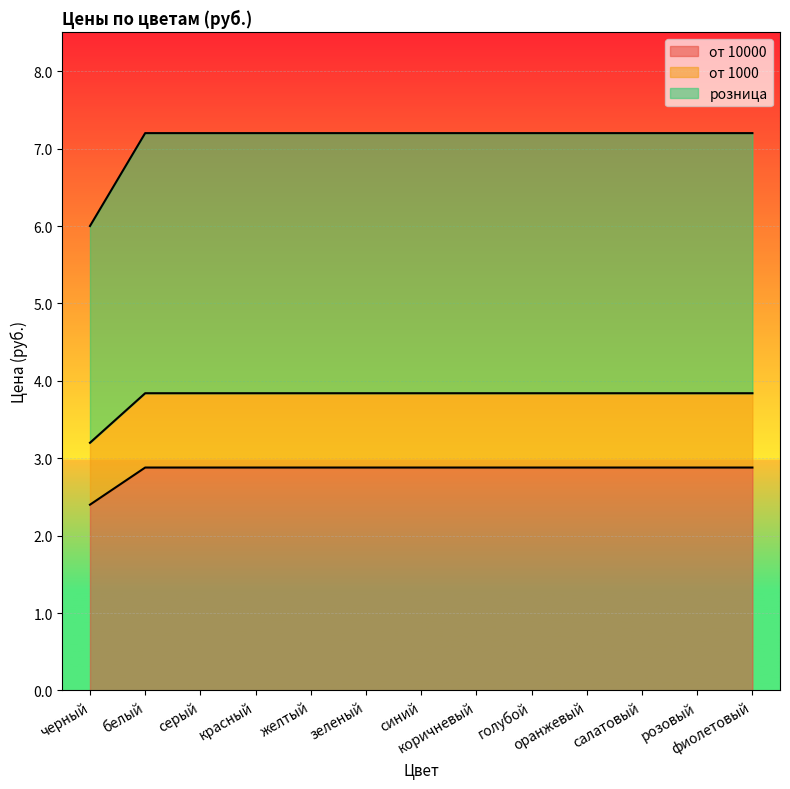

Is it true that розница equals 7.2 at зеленый?

True